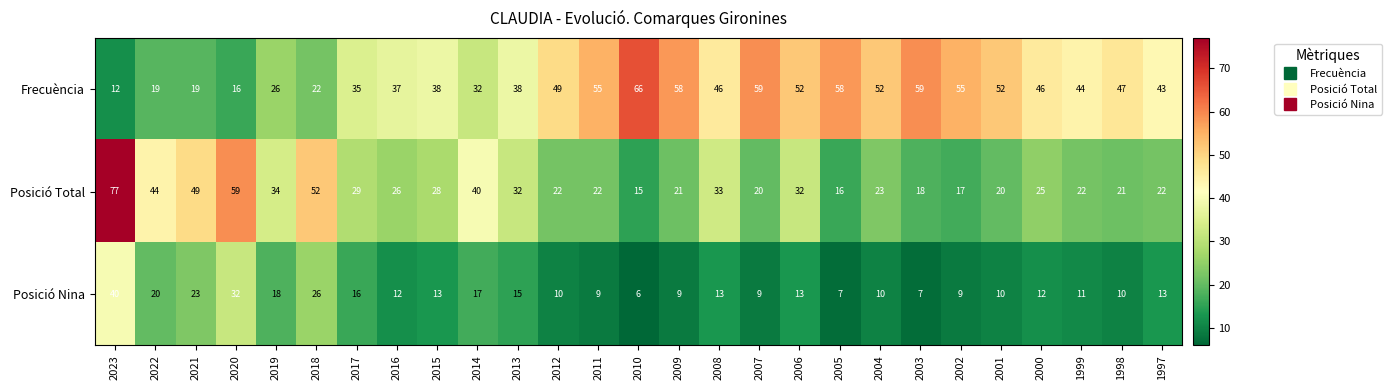

What is the sum of the Frecuència values at 2016 and 2023?

49